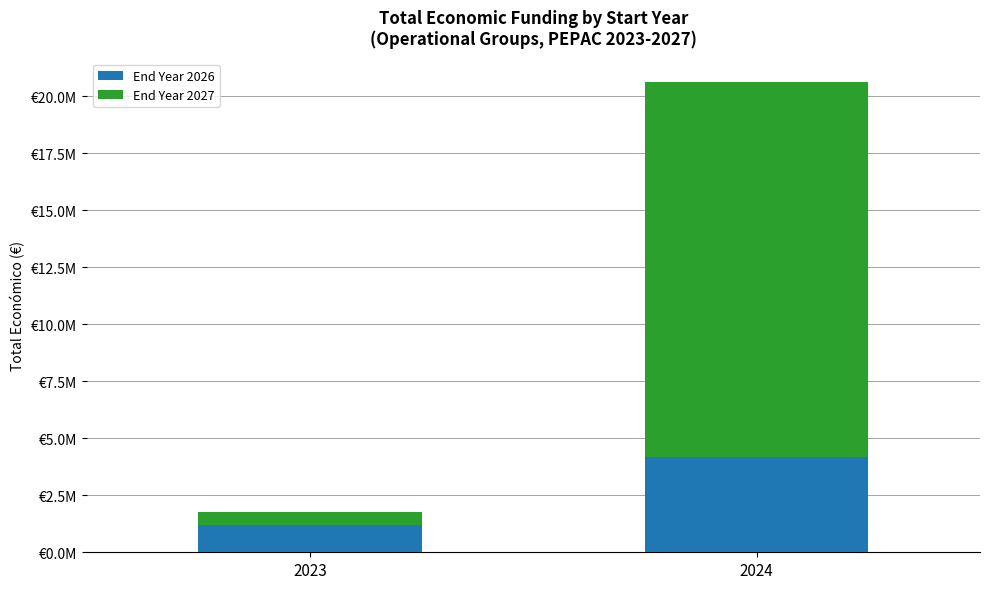

What is the difference between the End Year 2027 values at 2023 and 2024?

15899546